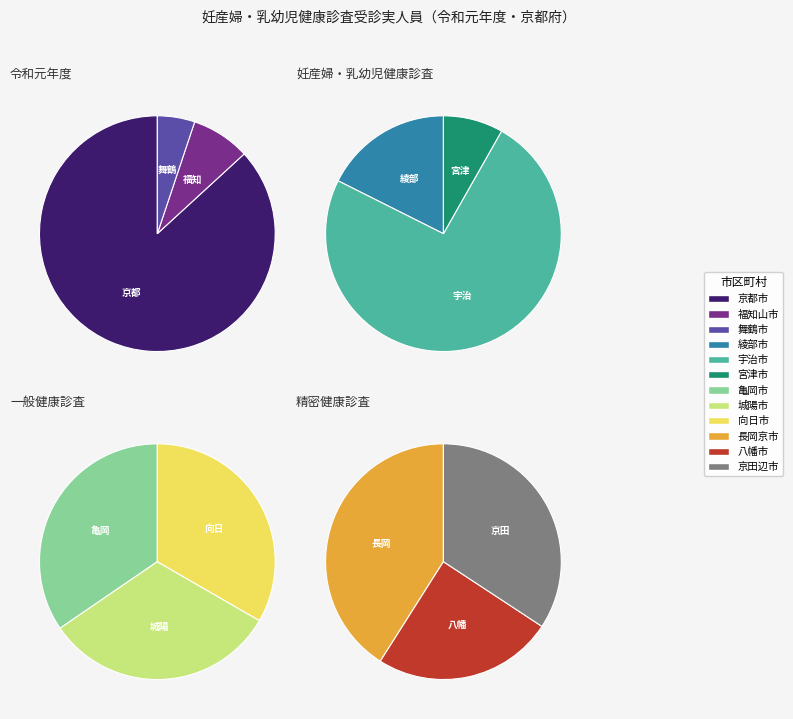

Is it true that 綾部市 is 1% of the pie?

False